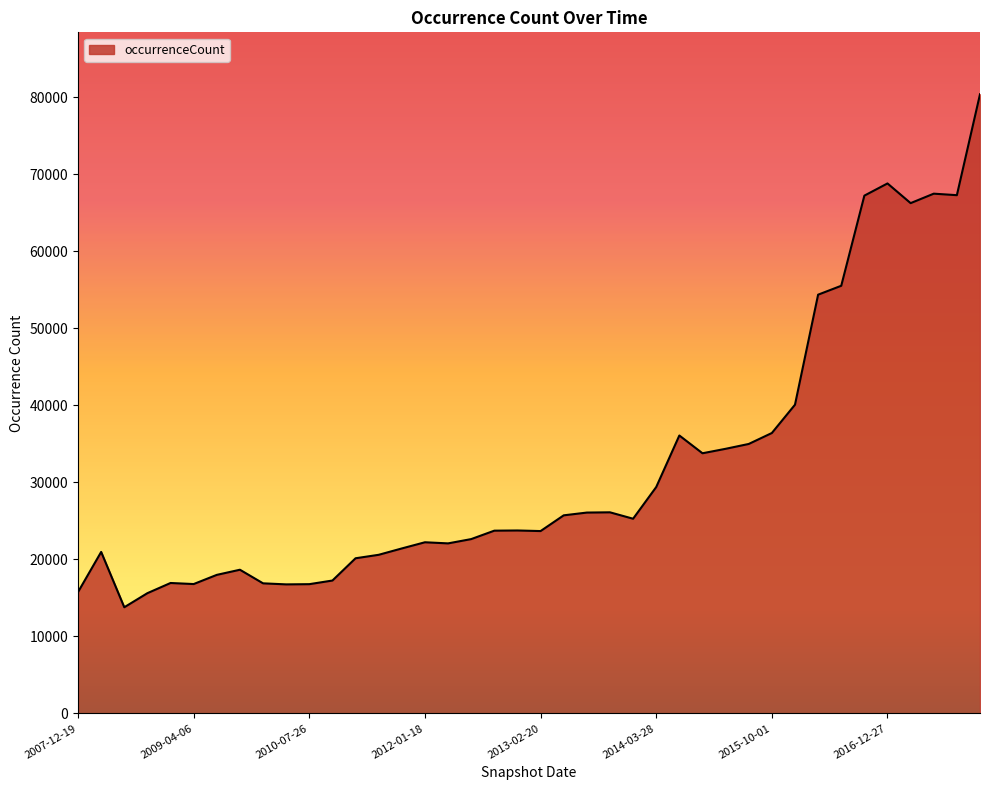

What is the smallest value displayed?

13784